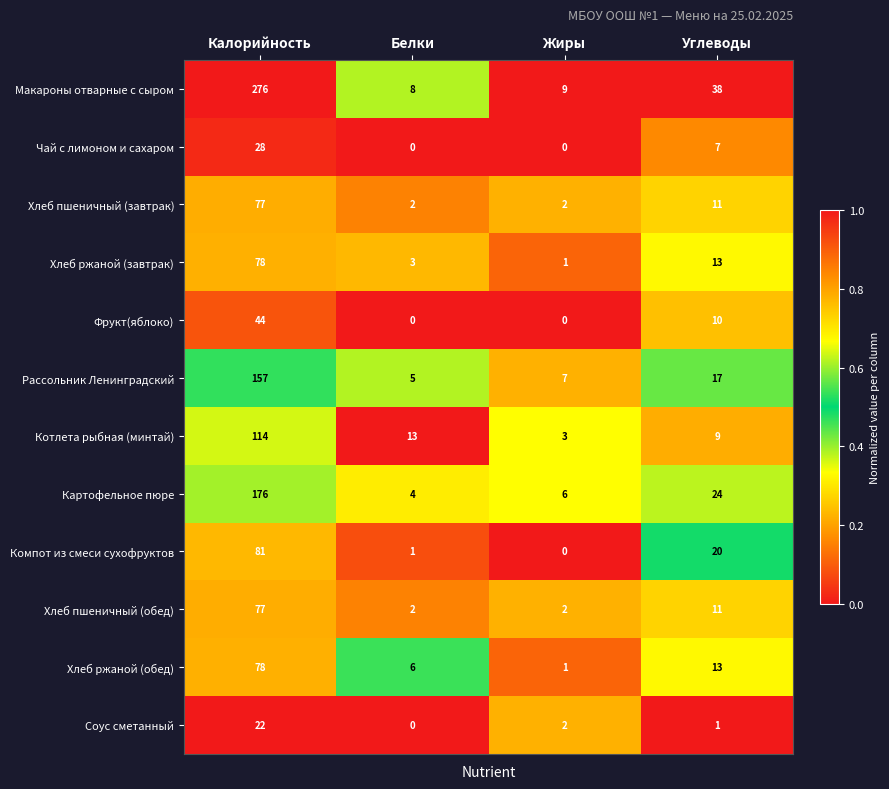

Which category has the highest value across all series?

Калорийность